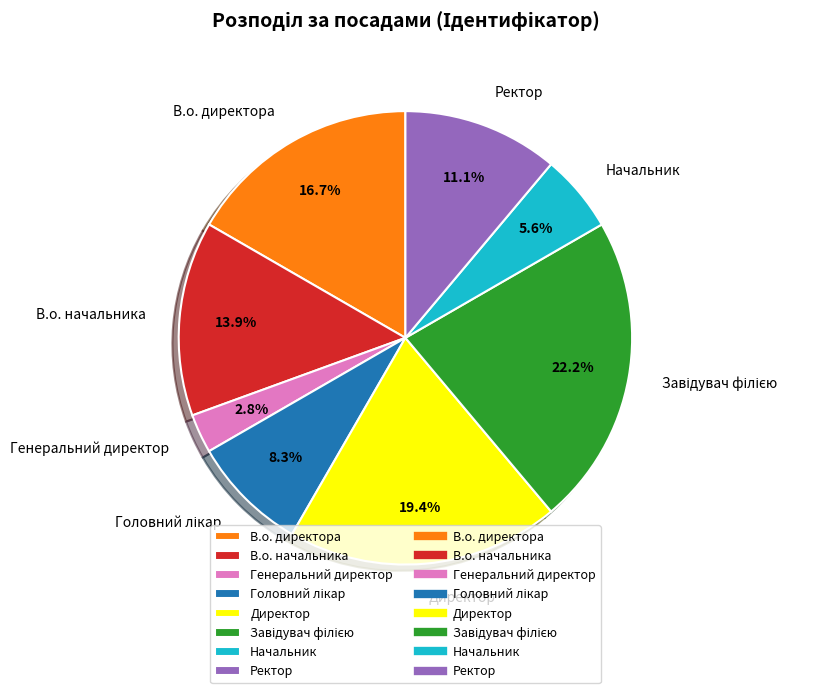

How many slices are in this pie chart?

8